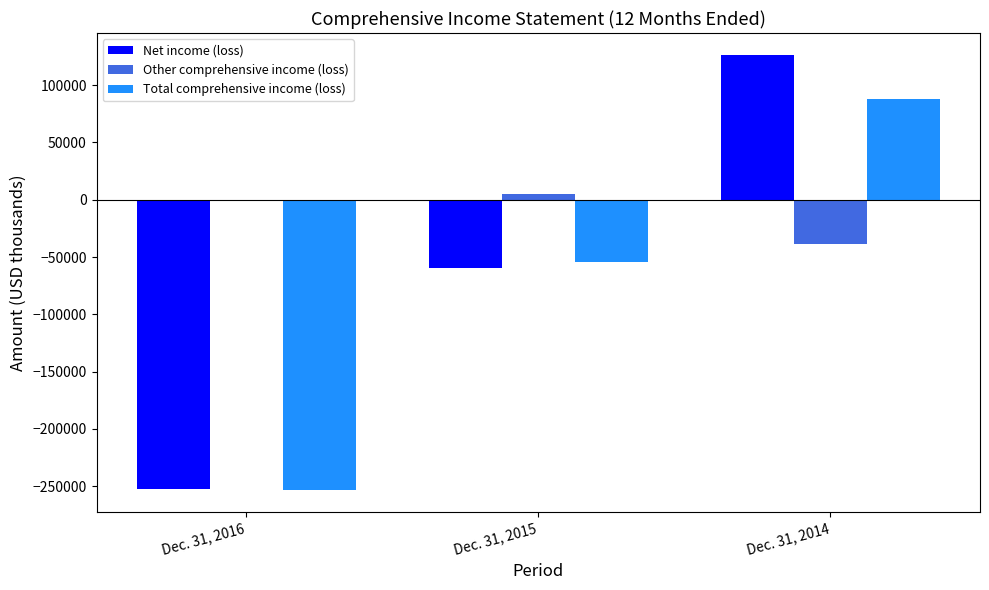

What is the maximum value shown in the chart?

126474